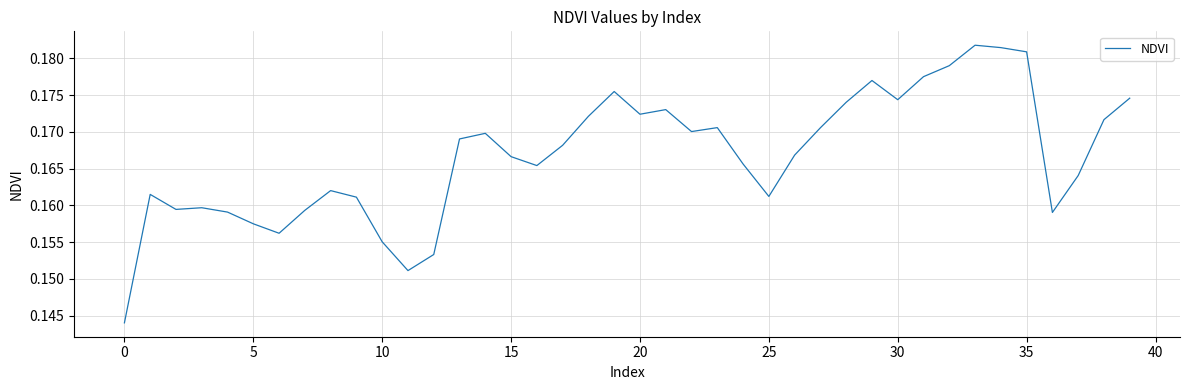

Is this an area chart (filled region under the line)?

No